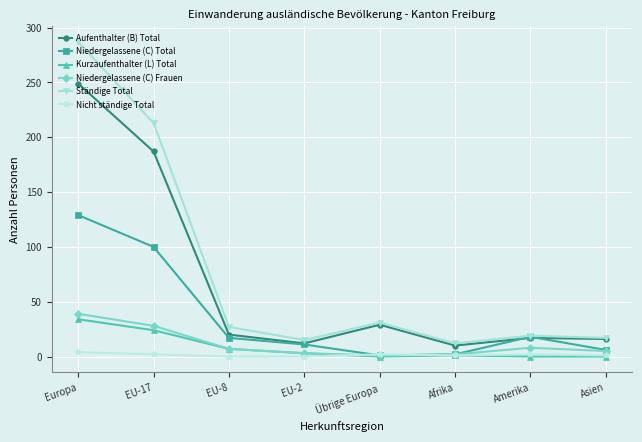

How many data points in Aufenthalter (B) Total are less than 20?

4